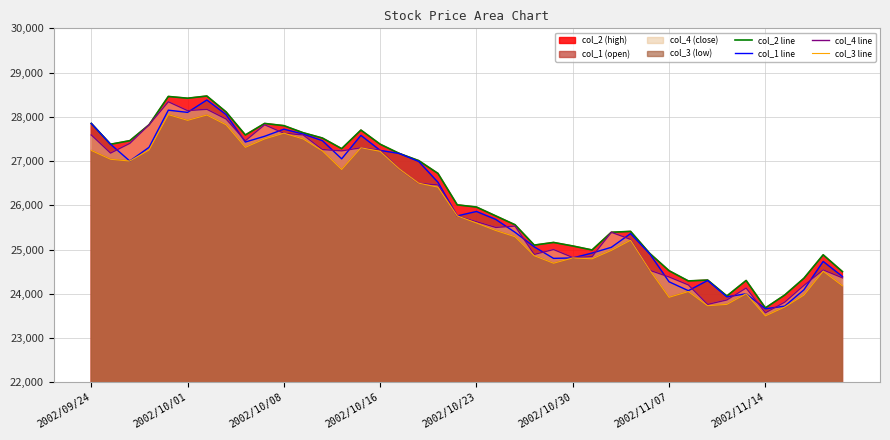

What is the minimum value shown in the chart?

23500